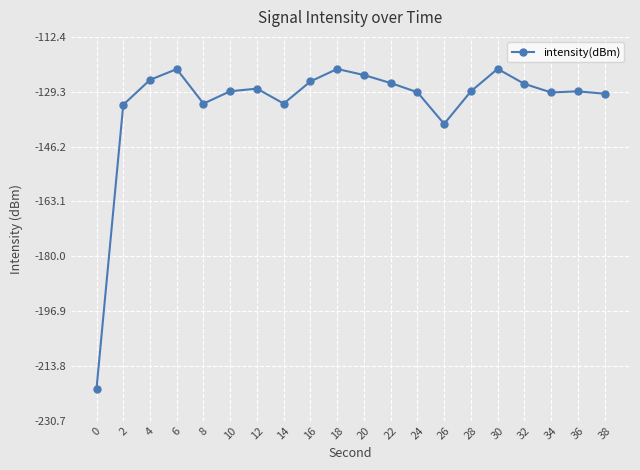

At which category does the data reach its first local valley?

8